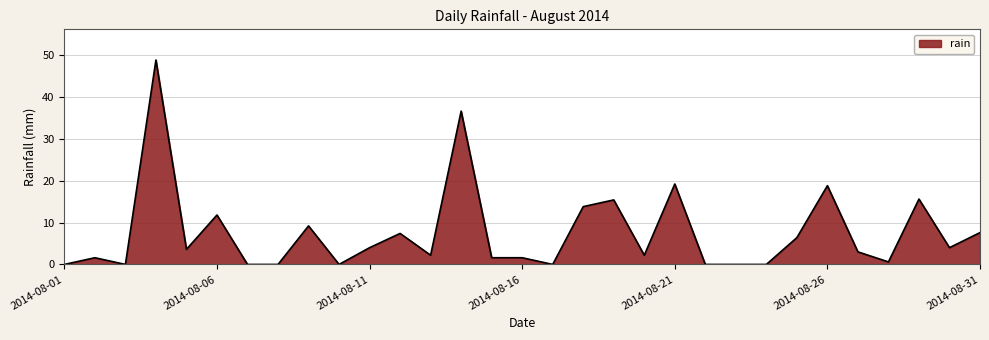

How many lines are shown in the chart?

1